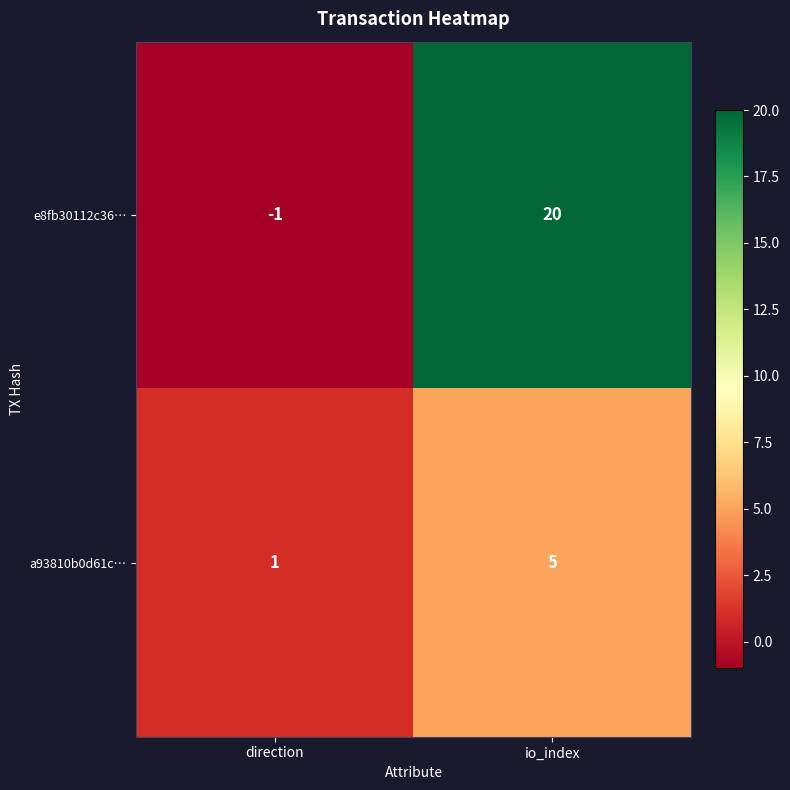

Which category has the highest value in the e8fb30112c36… series?

io_index